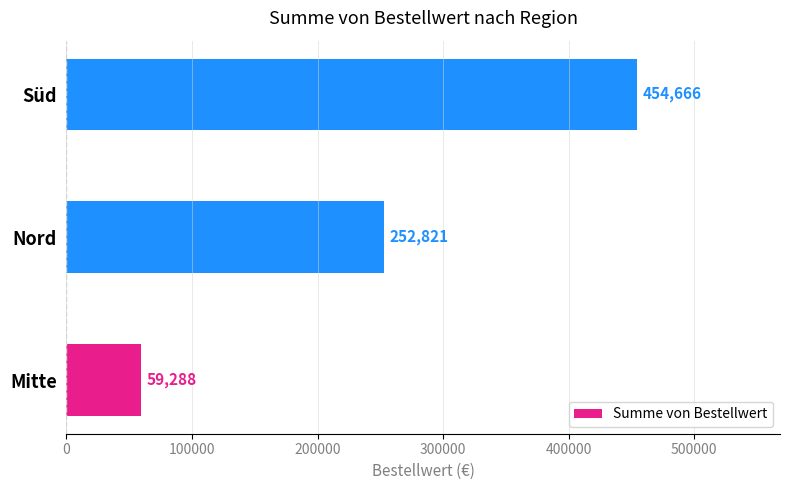

At which label is the value closest to 256977?

Nord